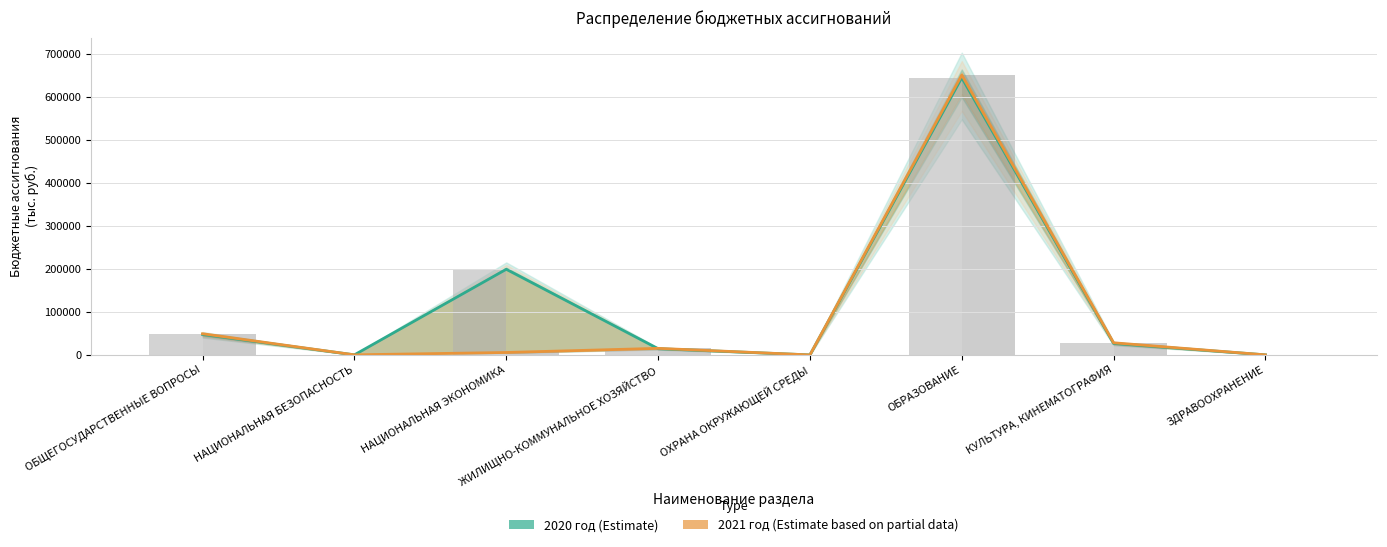

The 2021 год (Estimate based on partial data) series shows 1788.1 at НАЦИОНАЛЬНАЯ ЭКОНОМИКА. True or false?

False